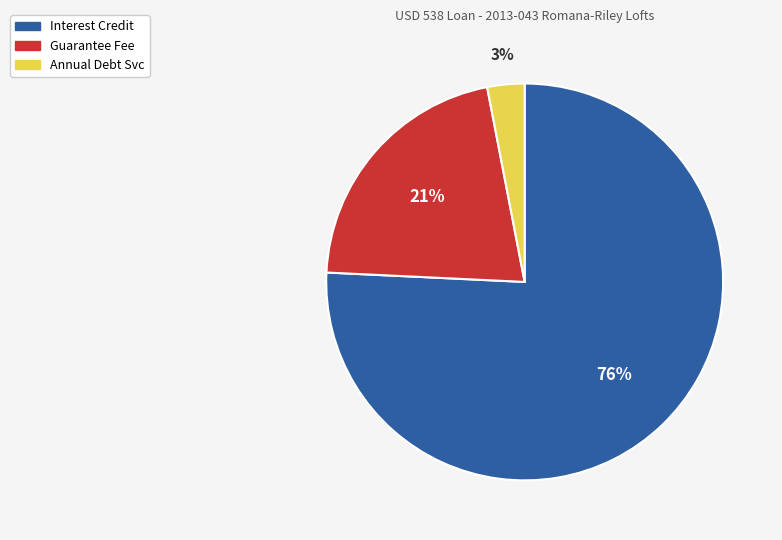

Which category has the biggest portion of the pie?

Interest Credit